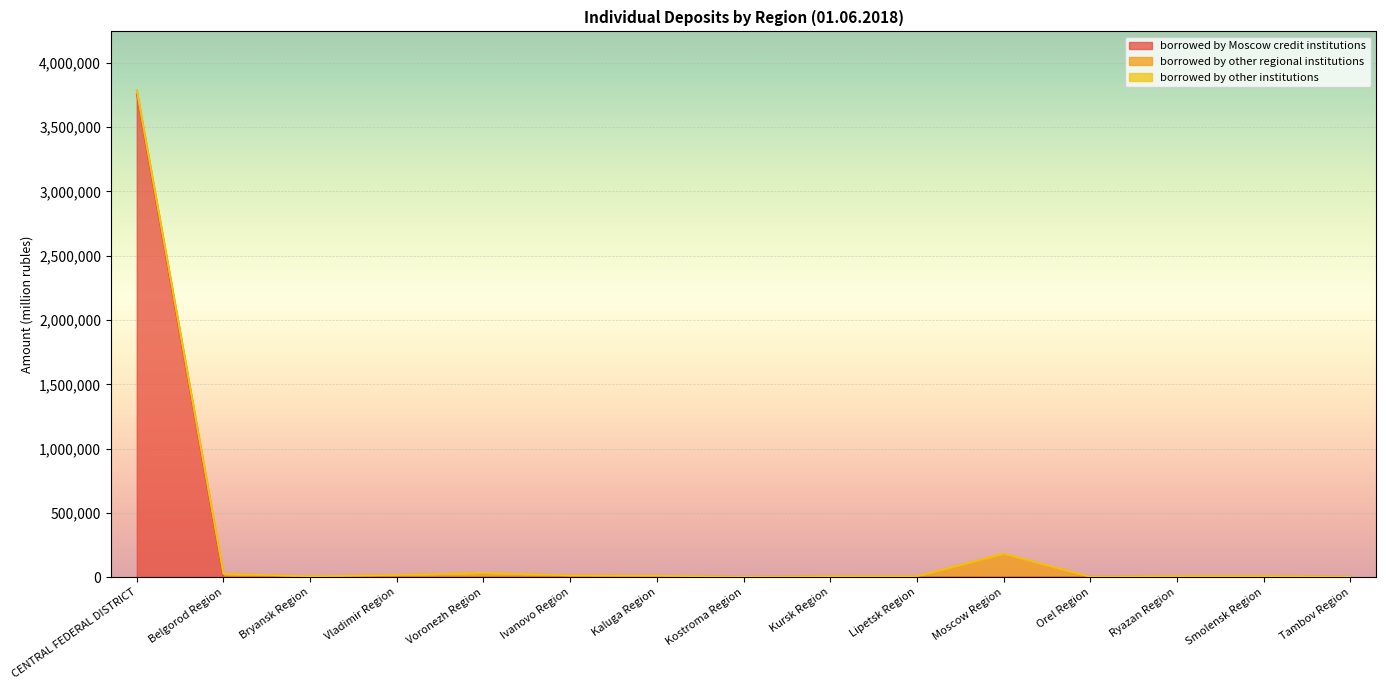

After their last crossing, which series has the higher values: borrowed by Moscow credit institutions or borrowed by other institutions?

borrowed by other institutions